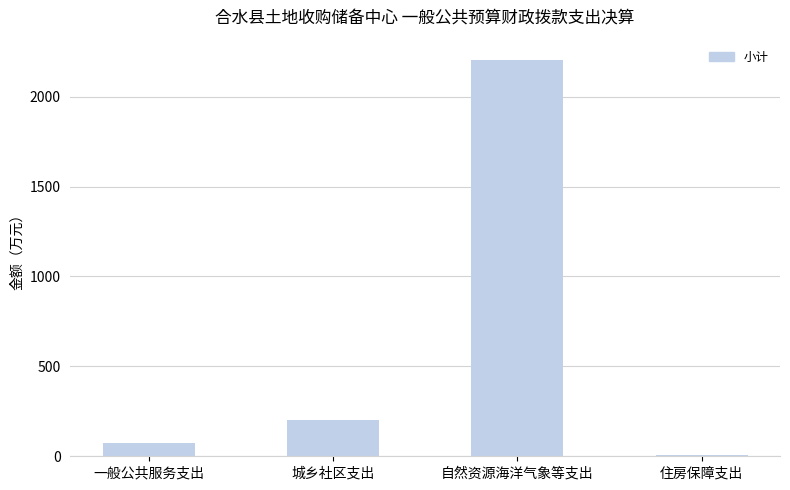

What is the sum of the values at 城乡社区支出 and 自然资源海洋气象等支出?

2406.8